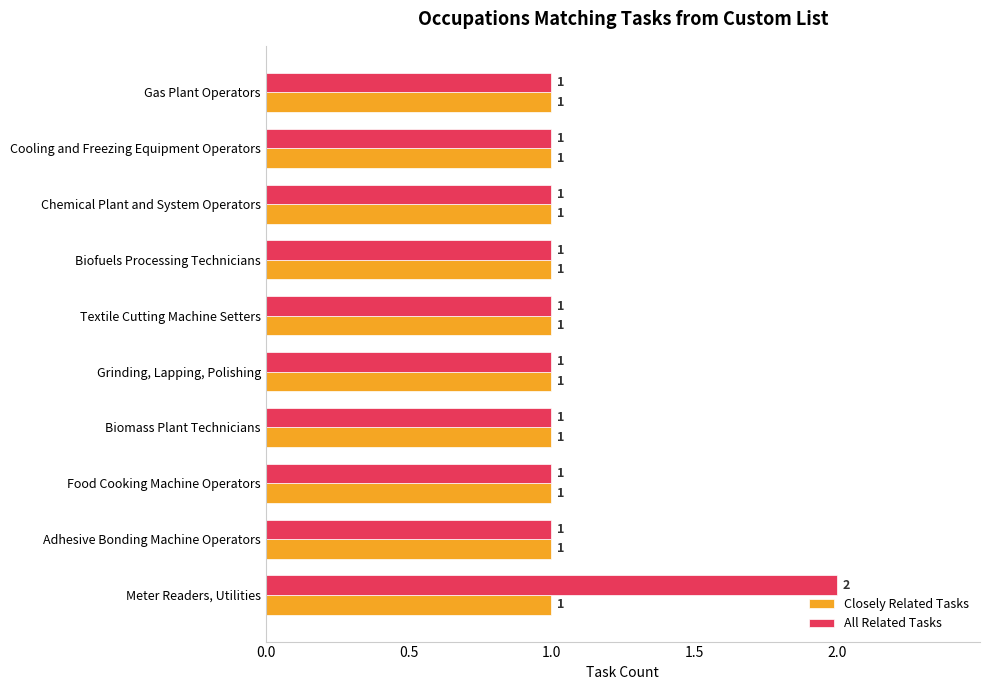

What is the greatest value displayed?

2